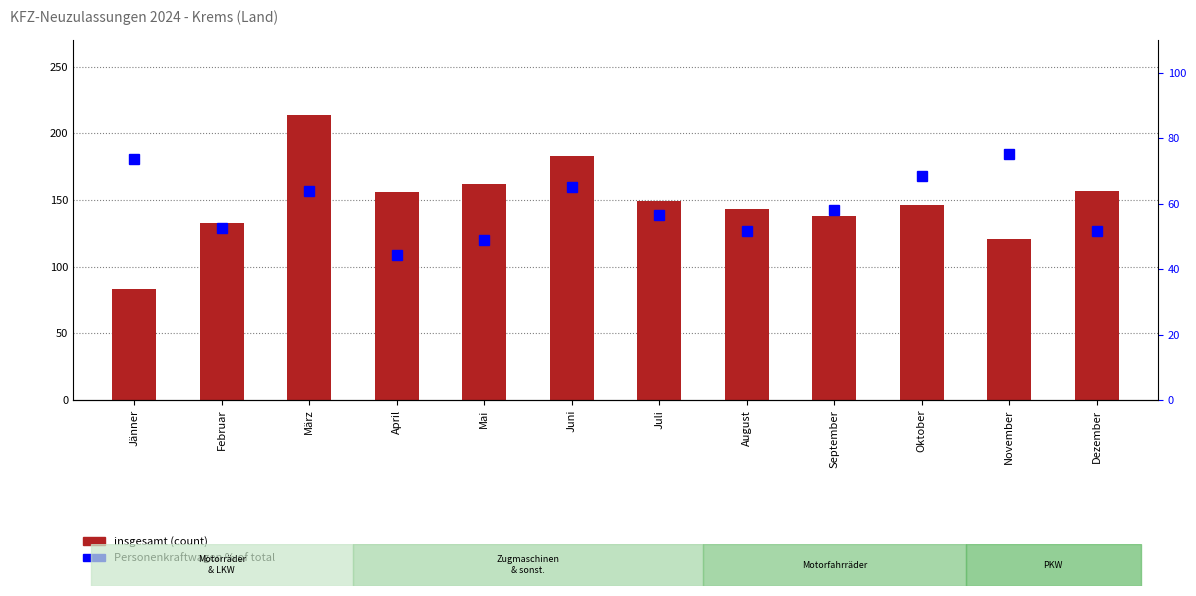

What are all the series names shown in the legend?

insgesamt, Personenkraftwagen %